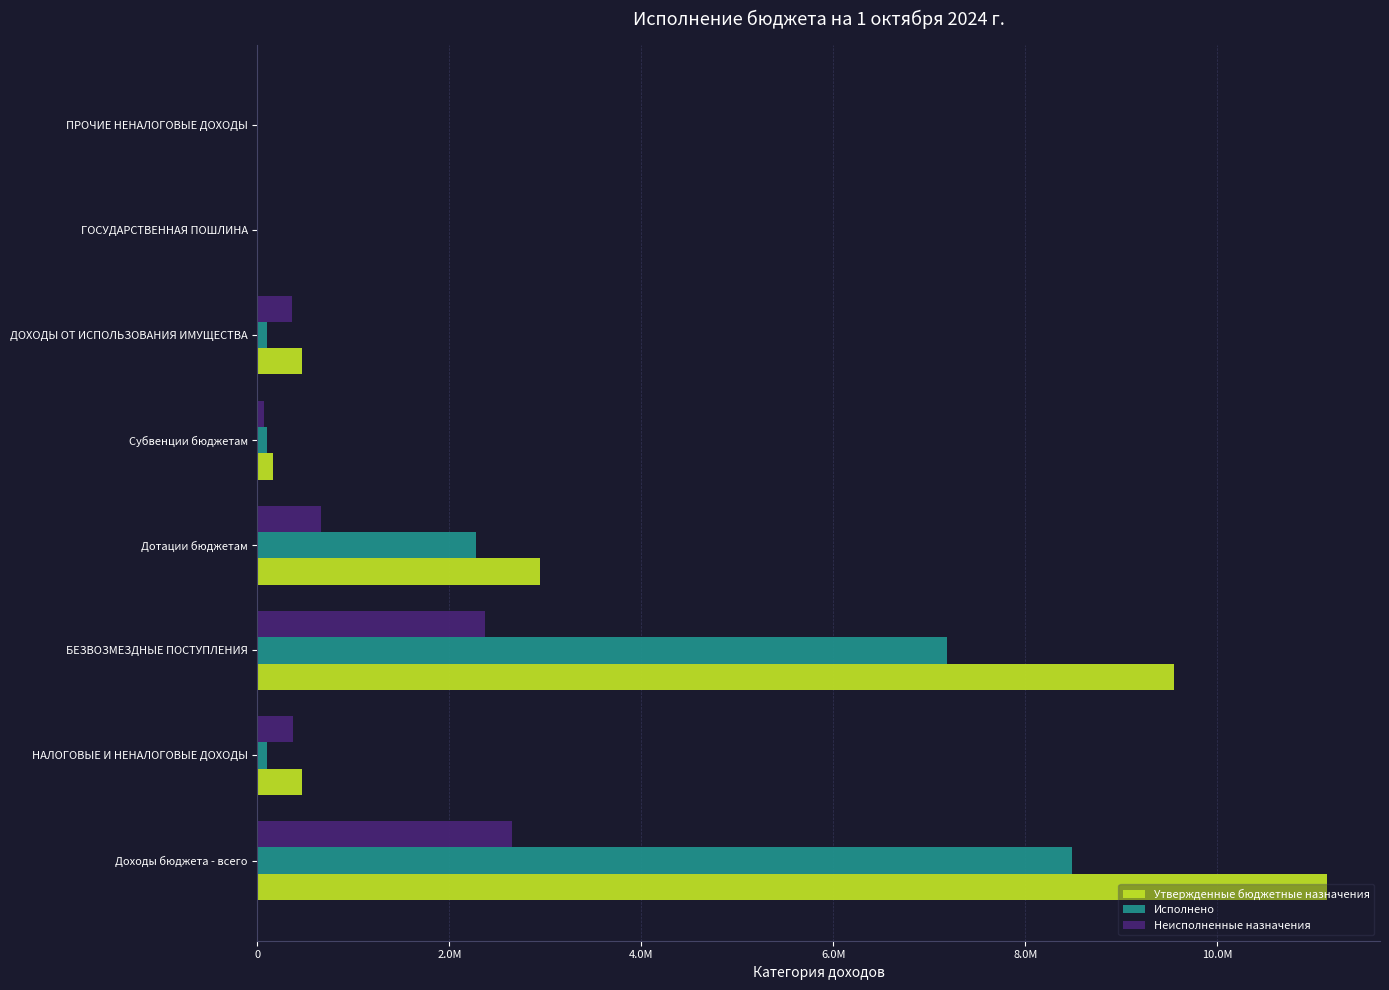

What are all the series names shown in the legend?

Утвержденные бюджетные назначения, Исполнено, Неисполненные назначения